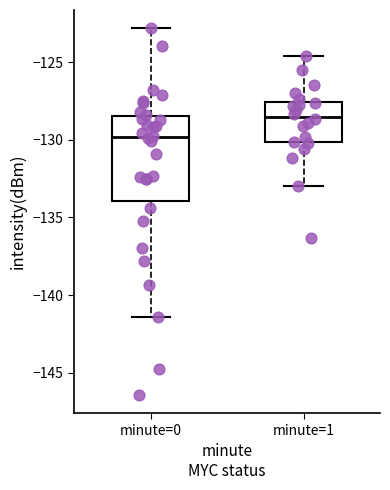

Reading left to right, read every box against the y-axis: the position of its median line, the range the box covers, and the ends of its whiskers. The values are not printed on the chart, so give them approximately, as read against the axis.

minute=0: median -130.0, box -134.0 to -128.5, whiskers -141.5 to -123.0
minute=1: median -128.5, box -130.0 to -127.5, whiskers -133.0 to -124.5